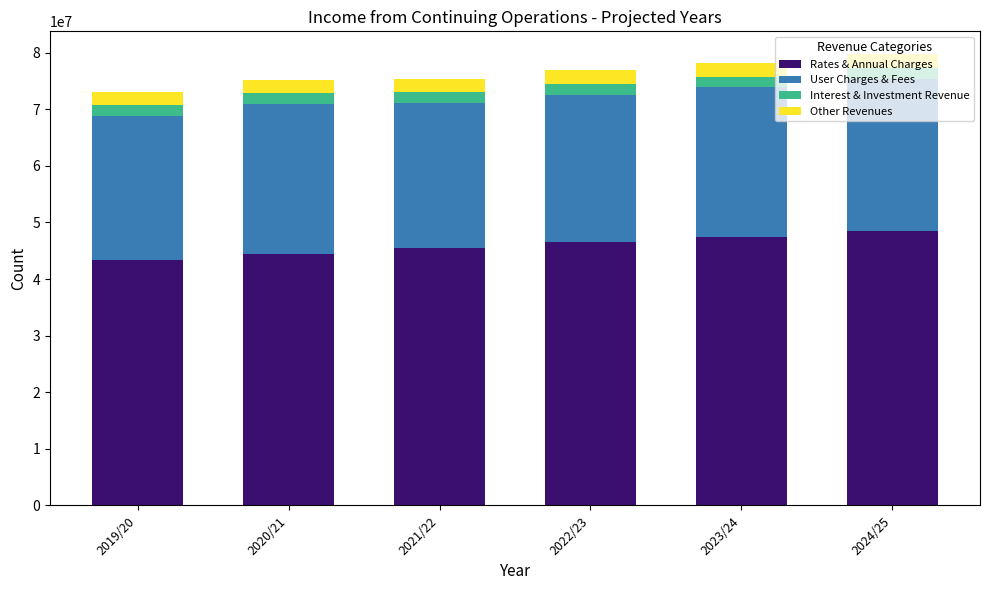

What is the total value across all series at 2020/21?

75217319.0